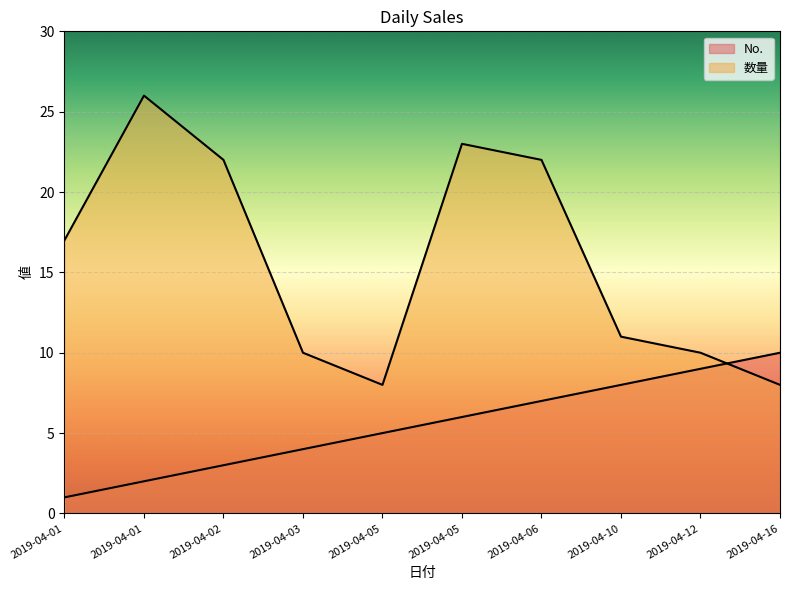

Read the No. value at 2019-04-16.

10